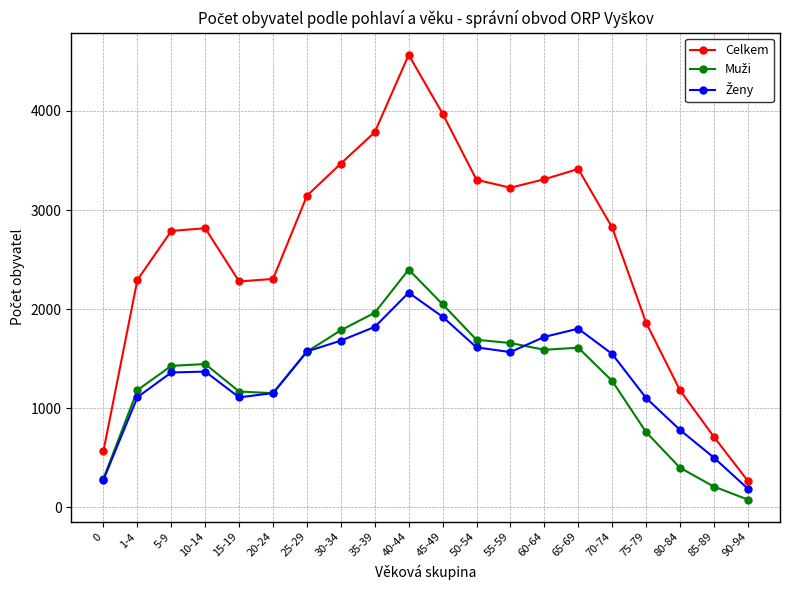

Does the chart have visible grid lines?

Yes